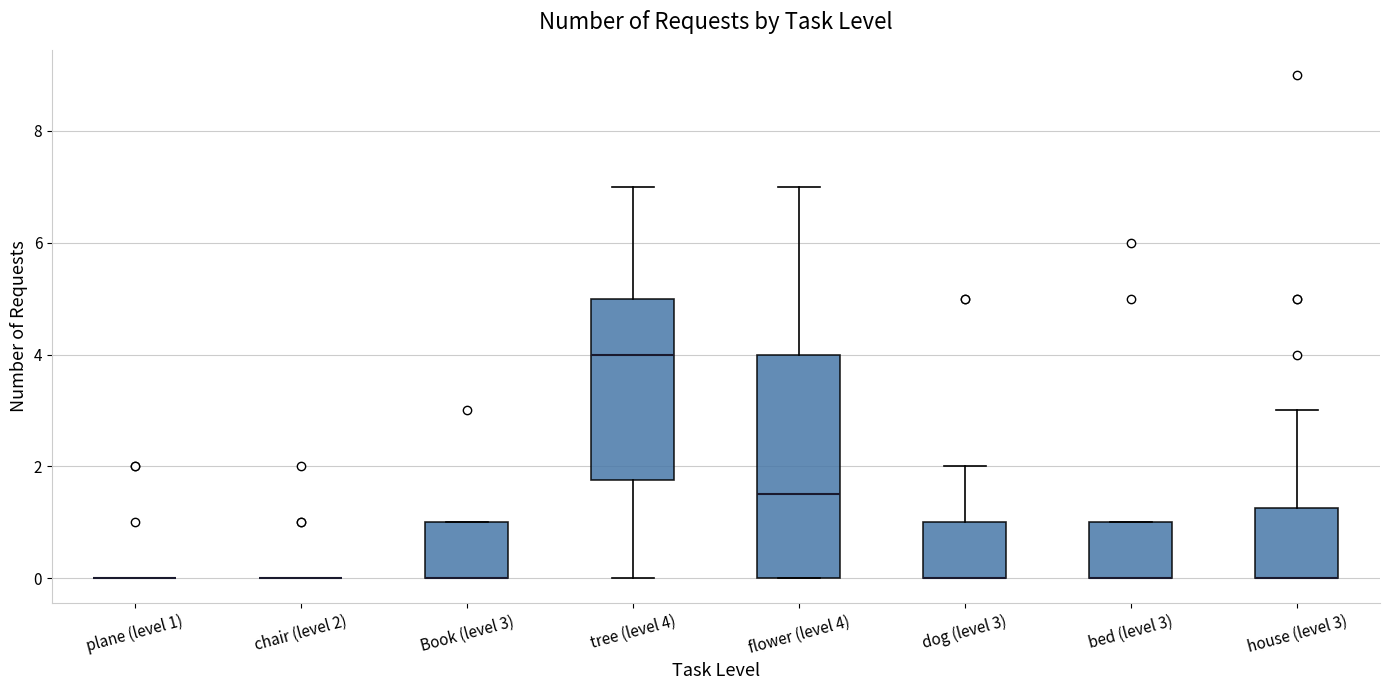

Reading left to right, transcribe this box plot: for each box, give where its median line is, the range the box spans, and where its two whiskers end, as read against the y-axis. The values are not printed on the chart, so give them approximately, as read against the axis.

plane (level 1): box collapsed to a line at 0.0, whiskers 0.0 to 0.0
chair (level 2): box collapsed to a line at 0.0, whiskers 0.0 to 0.0
Book (level 3): median 0.0 (drawn on the box's lower edge), box 0.0 to 1.0, whiskers 0.0 to 1.0
tree (level 4): median 4.0, box 1.8 to 5.0, whiskers 0.0 to 7.0
flower (level 4): median 1.6, box 0.0 to 4.0, whiskers 0.0 to 7.0
dog (level 3): median 0.0 (drawn on the box's lower edge), box 0.0 to 1.0, whiskers 0.0 to 2.0
bed (level 3): median 0.0 (drawn on the box's lower edge), box 0.0 to 1.0, whiskers 0.0 to 1.0
house (level 3): median 0.0 (drawn on the box's lower edge), box 0.0 to 1.2, whiskers 0.0 to 3.0